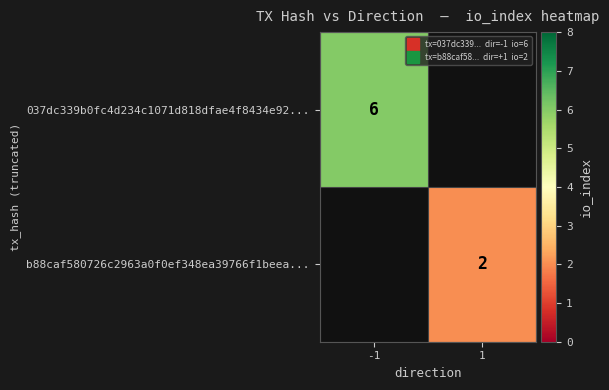

What is the lowest value of the 037dc339b0fc4d234c1071d818dfae4f8434e92... series?

6.0